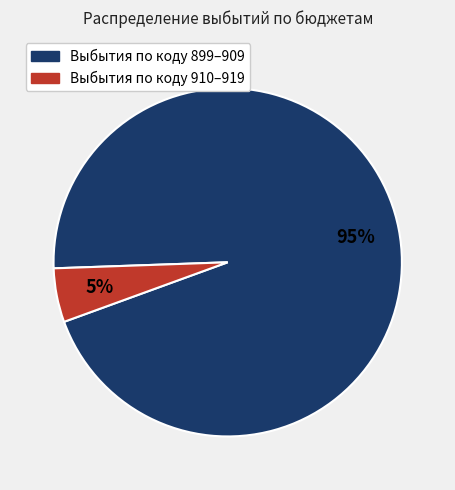

Is there a majority slice in this chart?

Yes